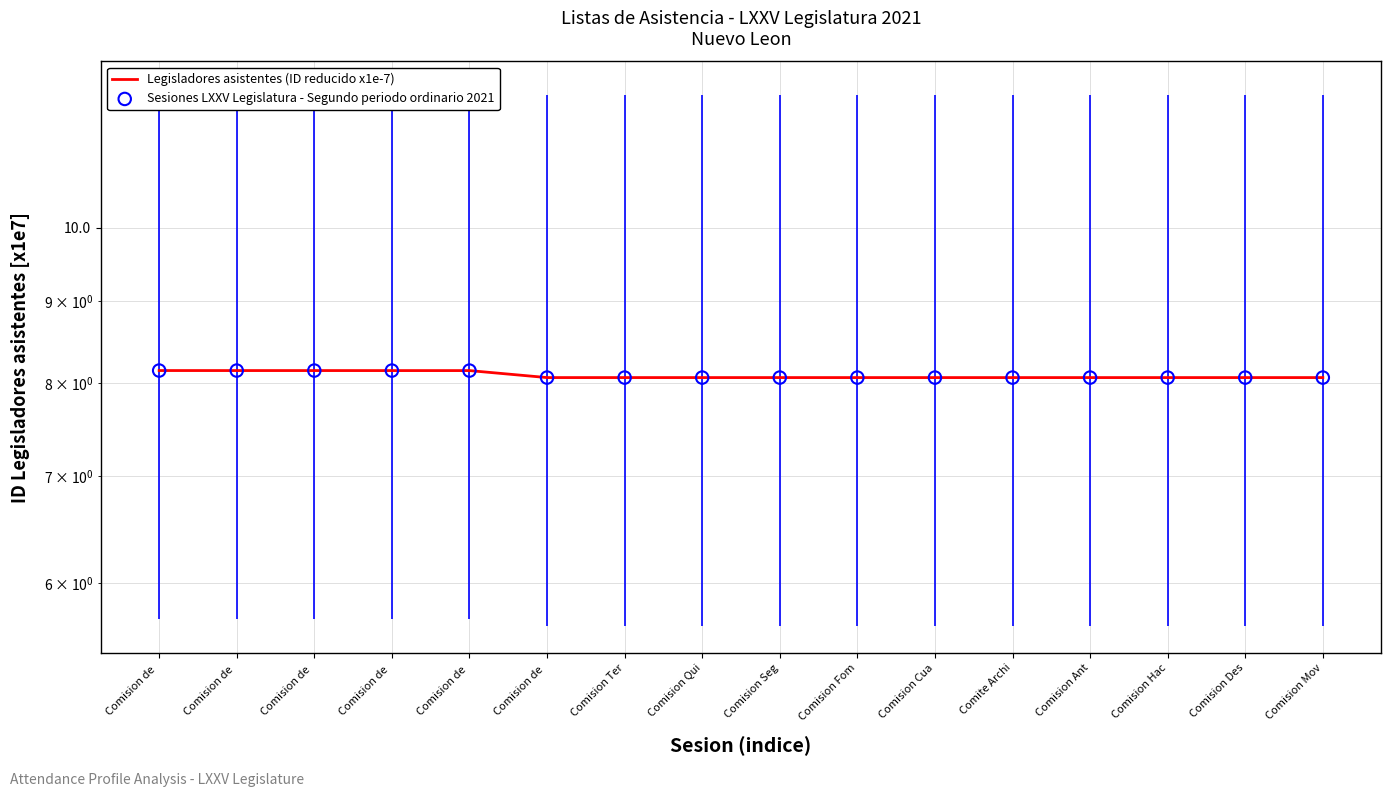

At how many categories does at least one series exceed 8?

16